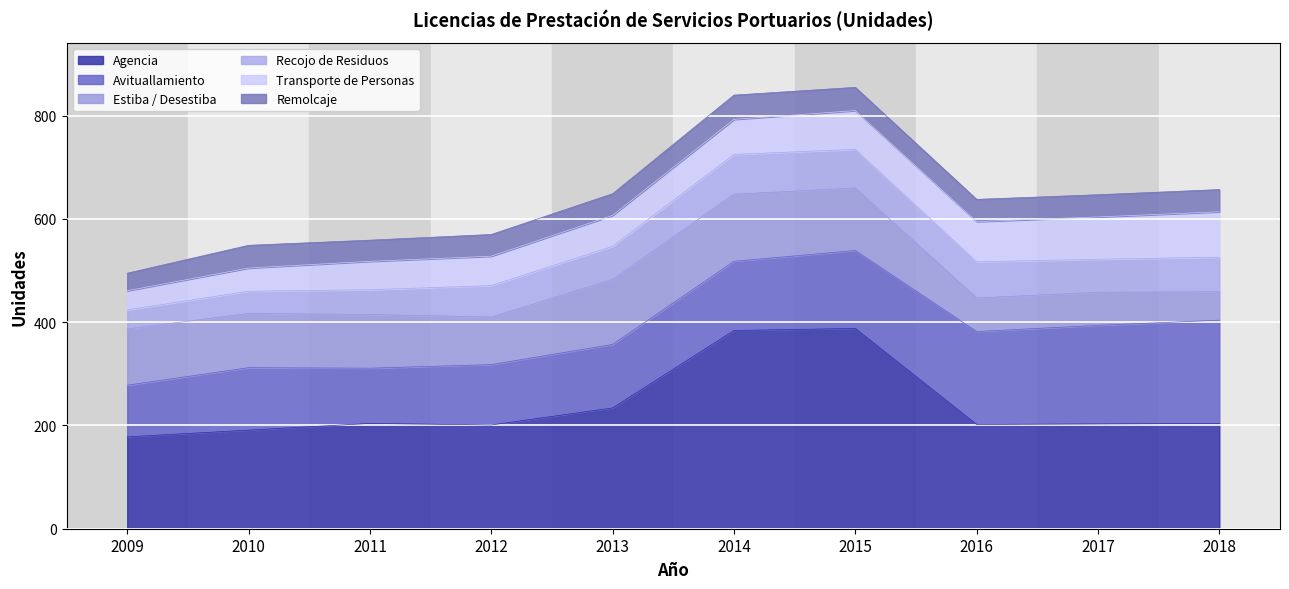

How many interior local valleys does the Agencia series have?

2